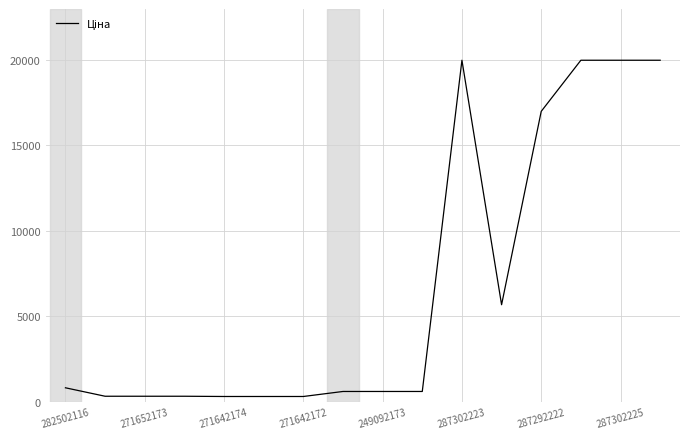

What is the greatest value displayed?

19964.2